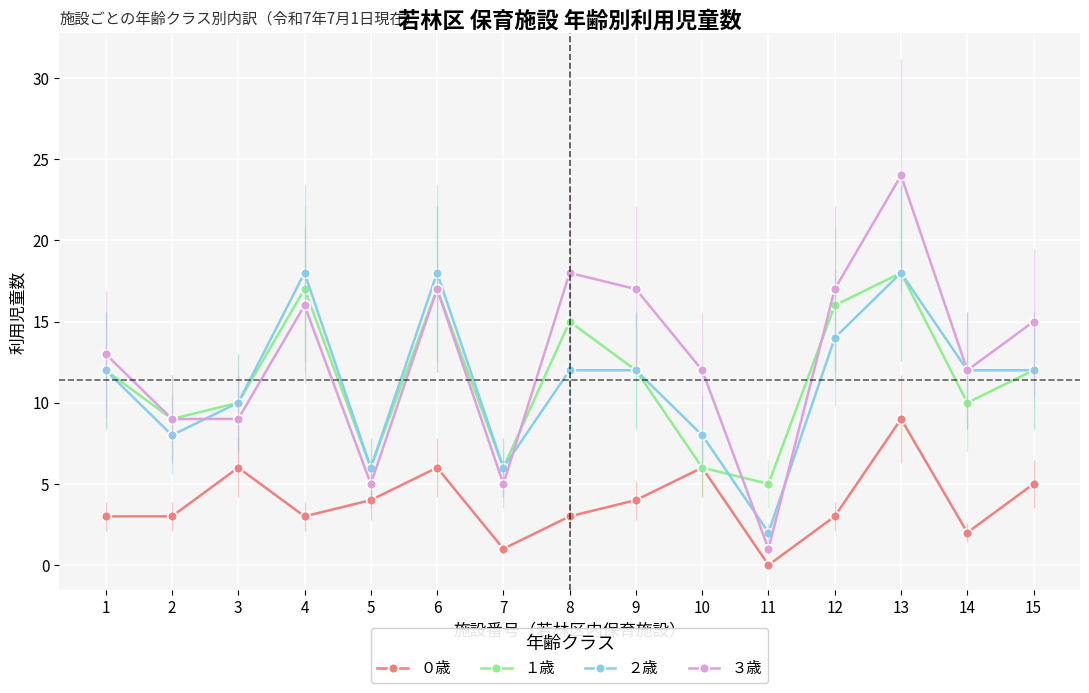

How many lines are shown in the chart?

4